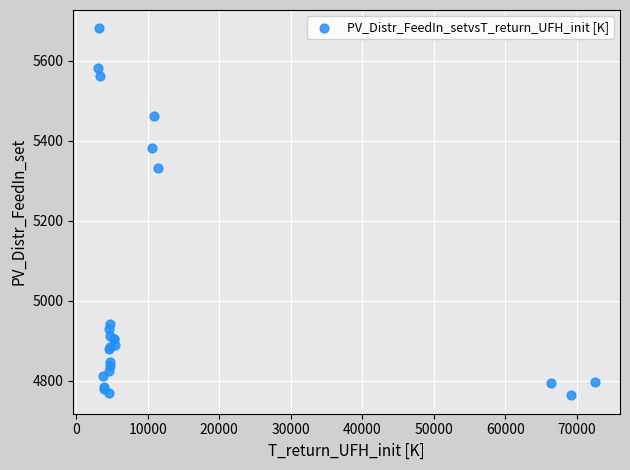

What Y value in the scatter plot is closest to 5222?

5332